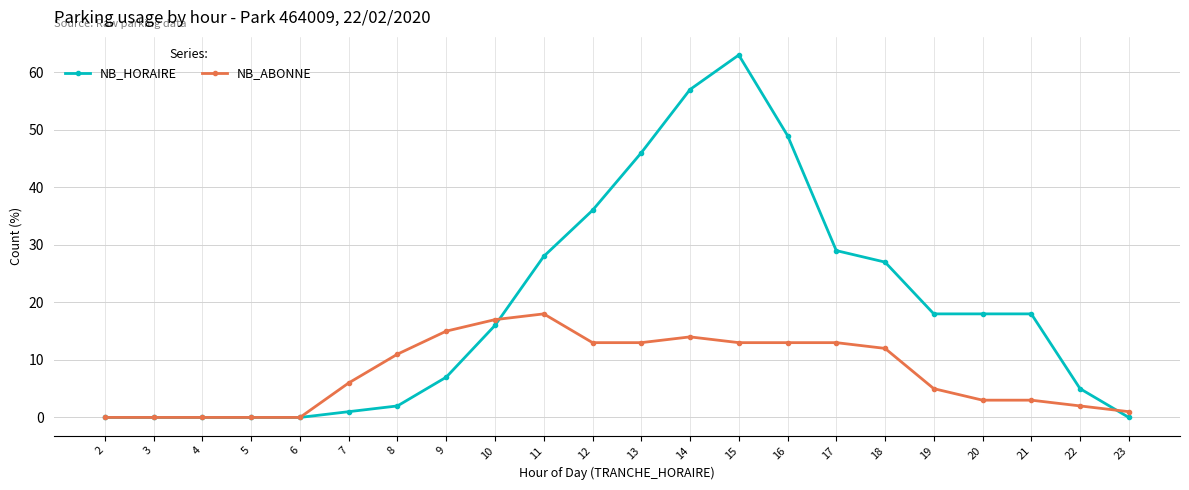

Reading right to left, list all the values displayed in this chart.

NB_HORAIRE: 23=0	22=5	21=18	20=18	19=18	18=27	17=29	16=49	15=63	14=57	13=46	12=36	11=28	10=16	9=7	8=2	7=1	6=0	5=0	4=0	3=0	2=0
NB_ABONNE: 23=1	22=2	21=3	20=3	19=5	18=12	17=13	16=13	15=13	14=14	13=13	12=13	11=18	10=17	9=15	8=11	7=6	6=0	5=0	4=0	3=0	2=0